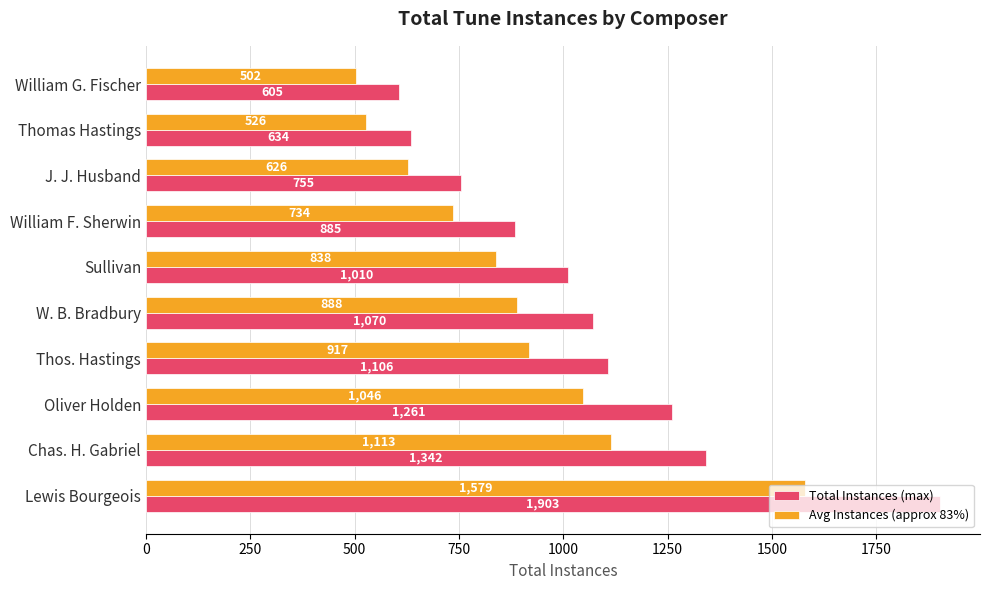

Is it true that Avg Instances (approx 83%) equals 242.3 at W. B. Bradbury?

False